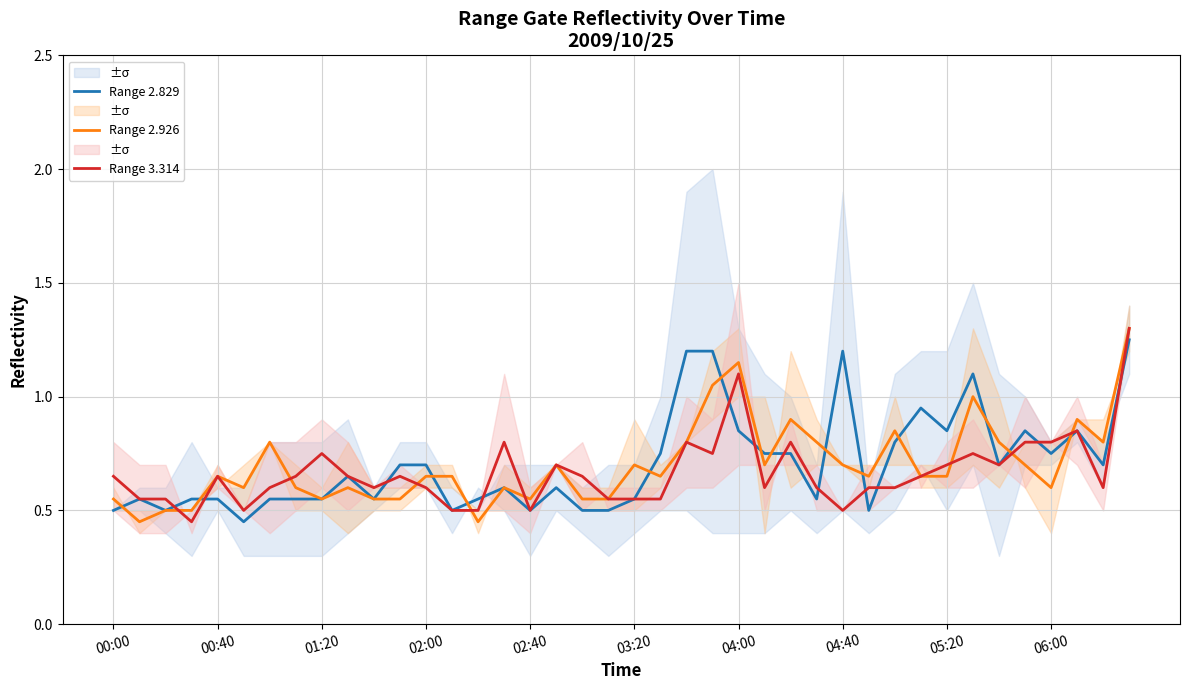

List the series in order of their overall mean, highest first.

Range 2.829, Range 2.926, Range 3.314